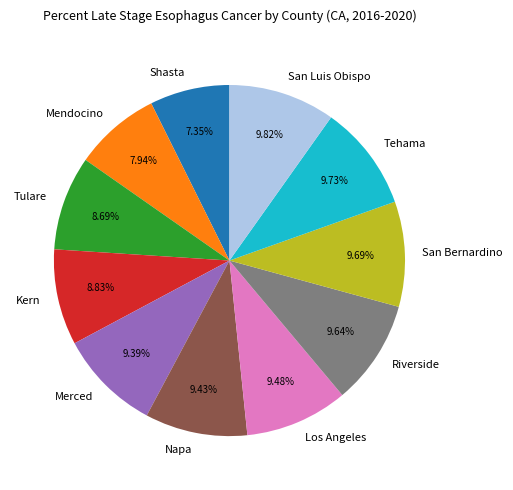

Is San Luis Obispo the majority of the pie?

No